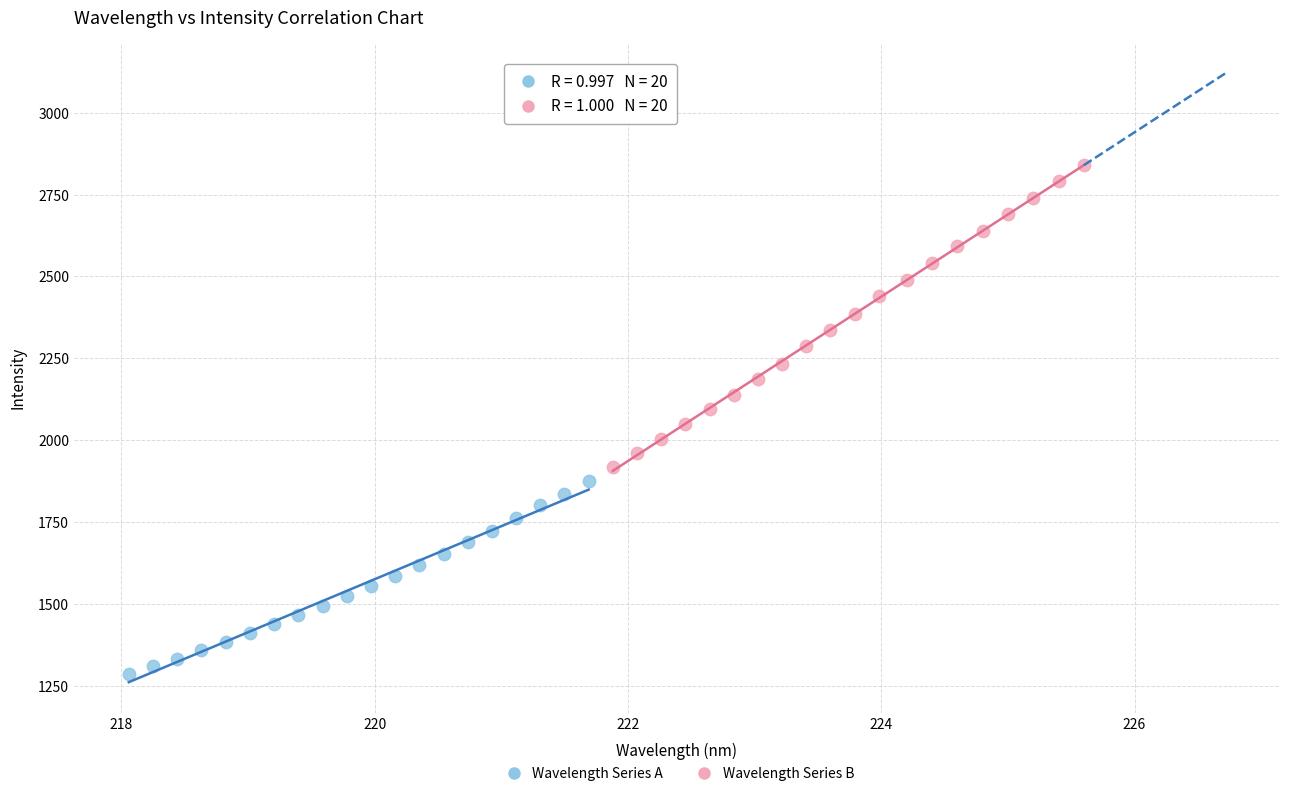

Which series contains the highest Y value?

Wavelength Series B